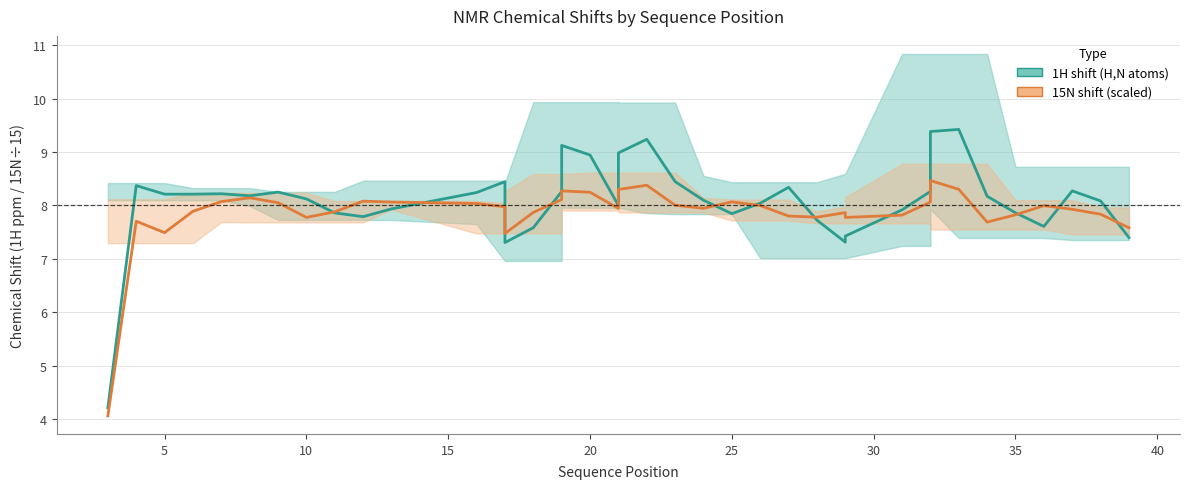

What is the average value of the 15N shift/15 (estimate) series?

7.9